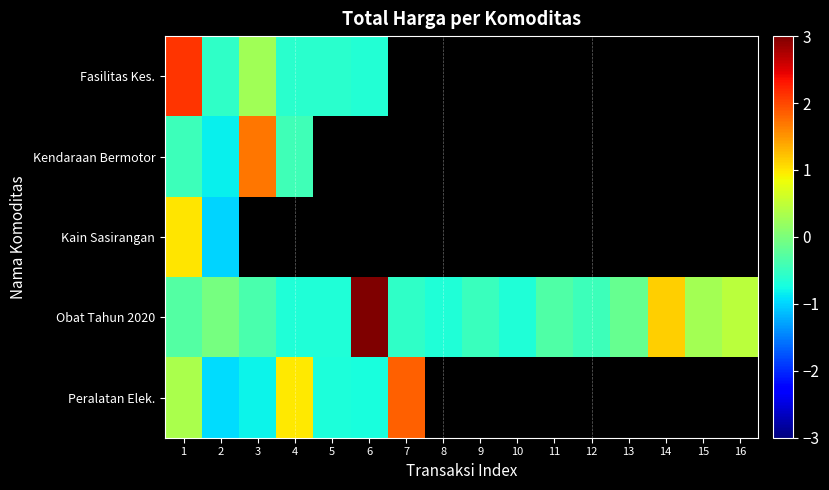

Which series has the widest spread of values?

Obat Tahun 2020